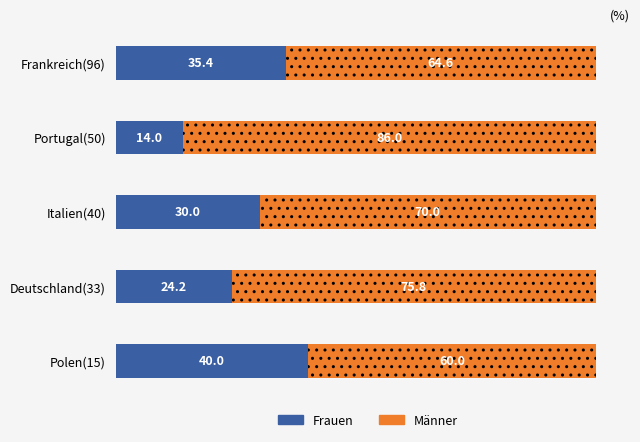

What is the sum of all Frauen values?

143.6